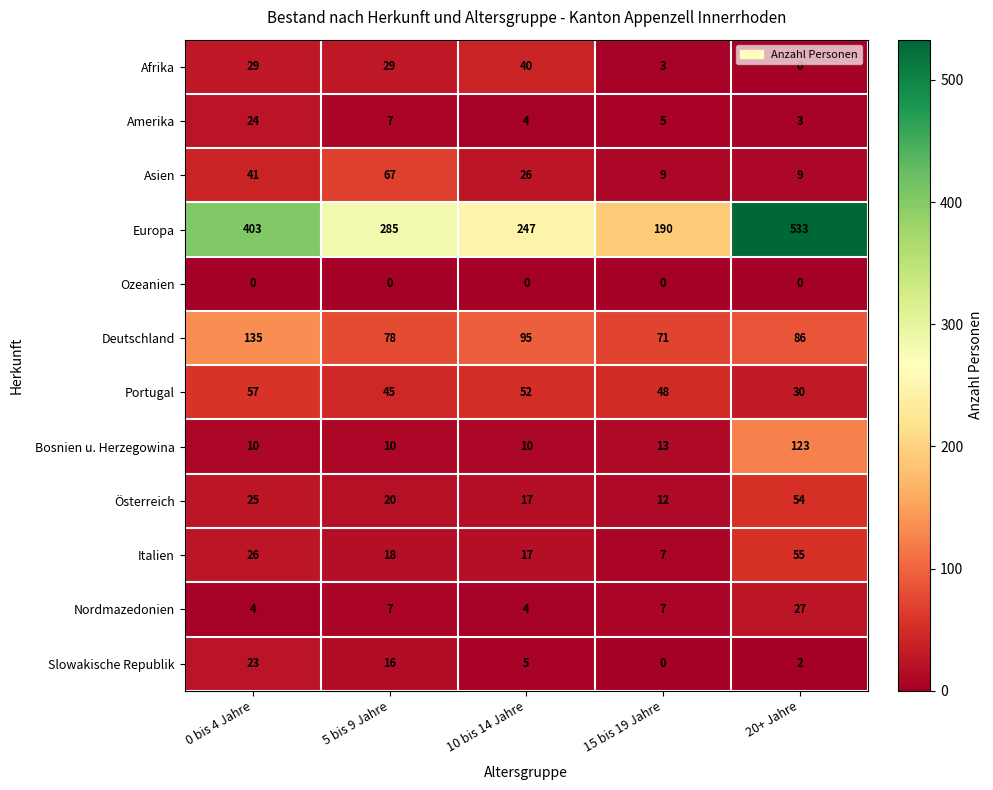

List the series in order of their peak value, highest first.

Europa, Deutschland, Bosnien u. Herzegowina, Asien, Portugal, Italien, Österreich, Afrika, Nordmazedonien, Amerika, Slowakische Republik, Ozeanien